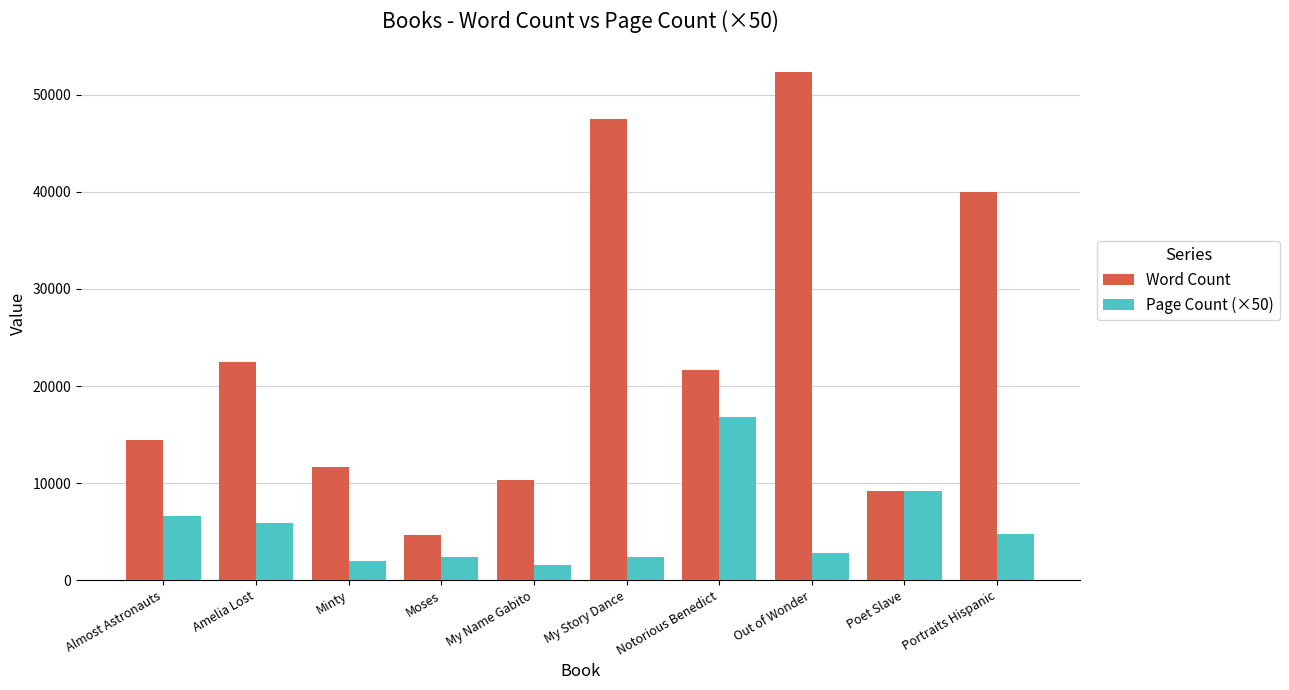

Which category has the highest value in the Page Count (×50) series?

Notorious Benedict